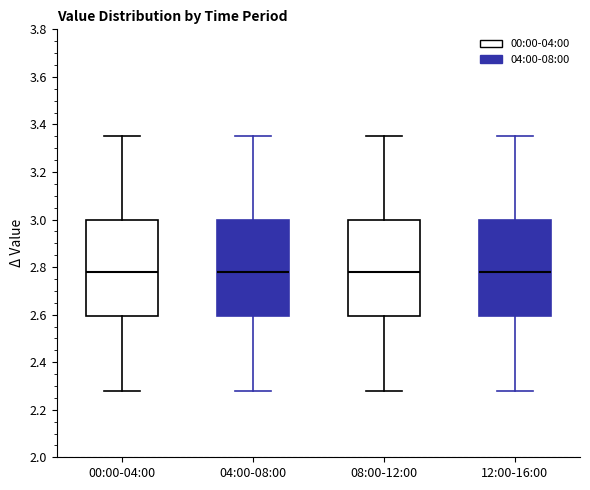

Where does the upper whisker of the box for 08:00-12:00 end on the y-axis? The values are not printed on the chart, so give them approximately, as read against the axis.

3.36